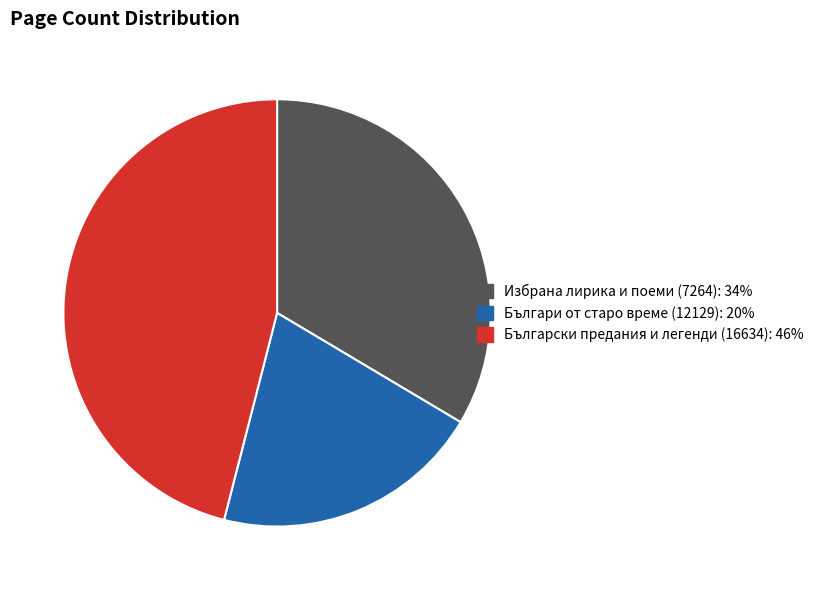

What is the largest slice in the pie chart?

Български предания и легенди (16634)